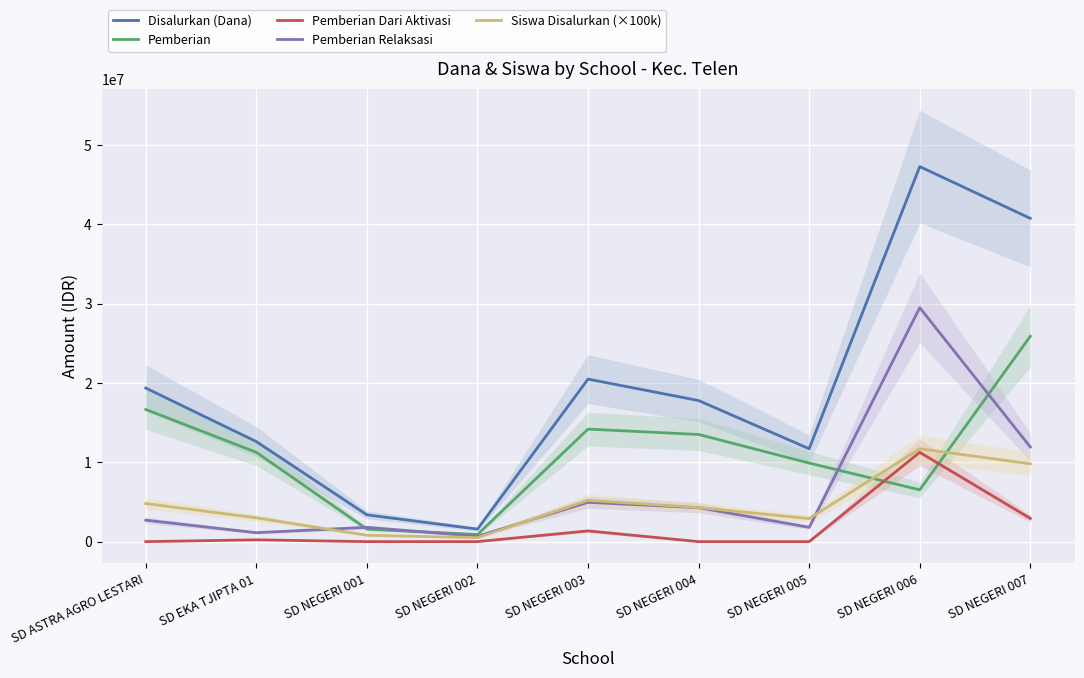

Does the chart display data point markers on the line(s)?

No